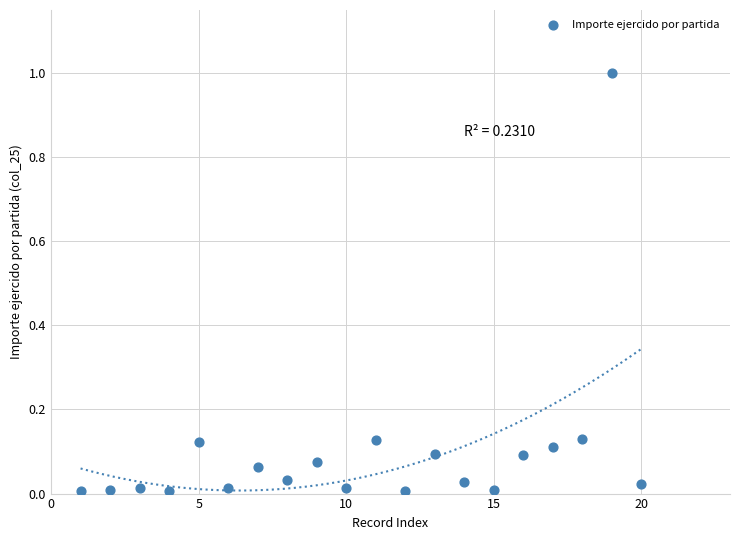

What is the range of X values (max minus min)?

19.0